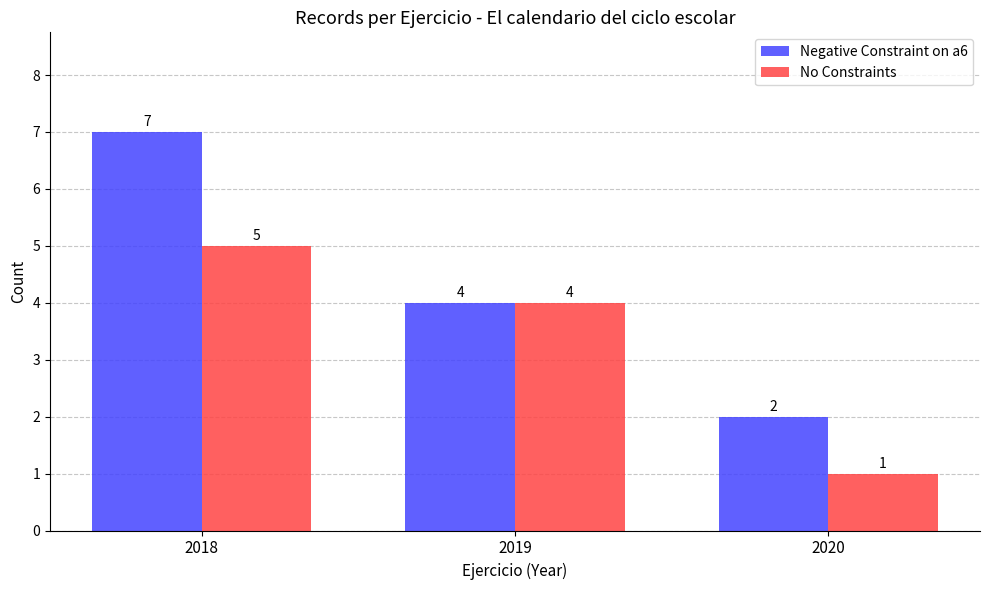

What are all the series names shown in the legend?

Negative Constraint on a6, No Constraints